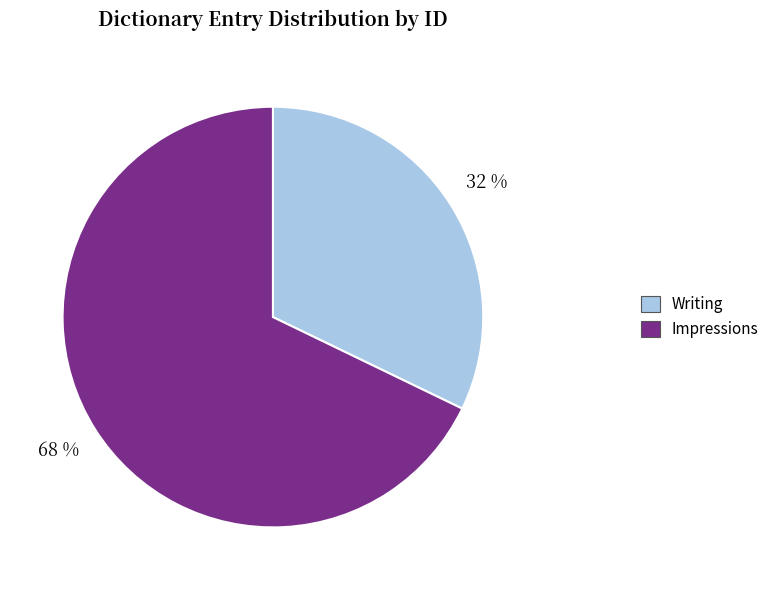

Which slice is the largest?

Impressions